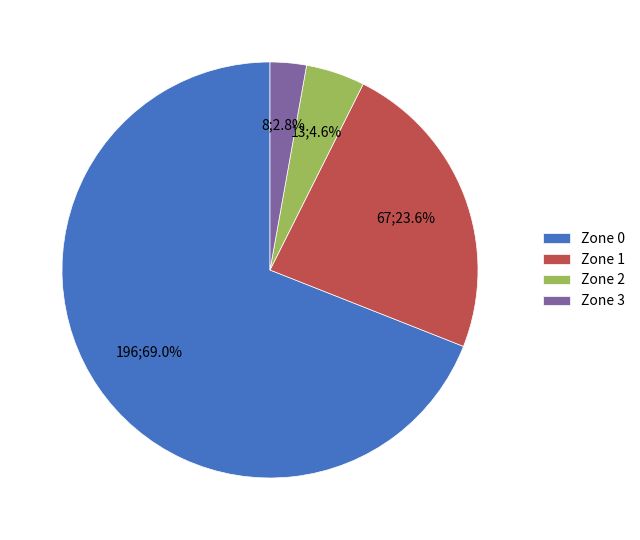

How many slices are in this pie chart?

4